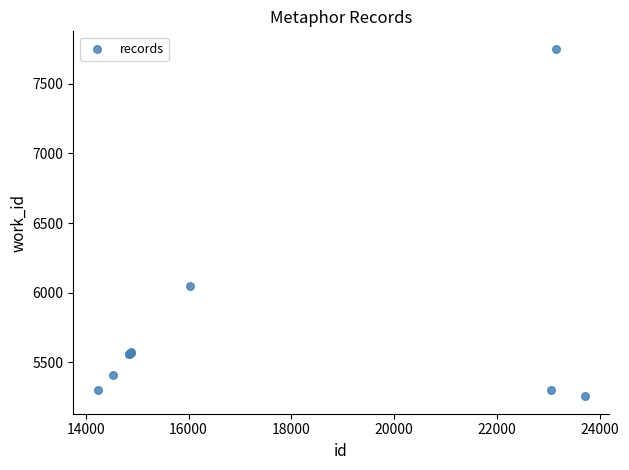

What Y value in the scatter plot is closest to 6503?

6049